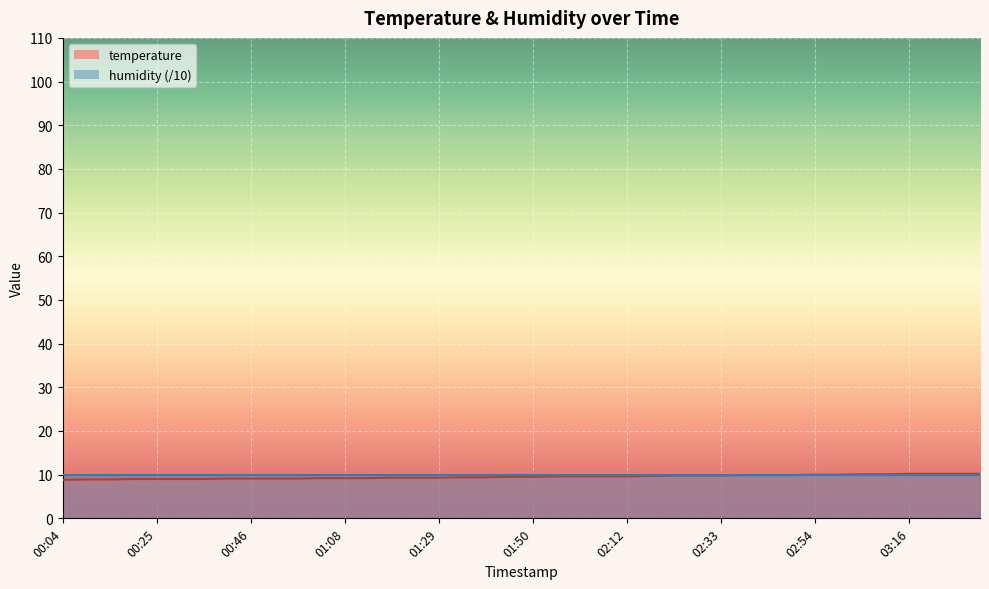

What is the sum of the values at 00:46 and 00:36?

18.1